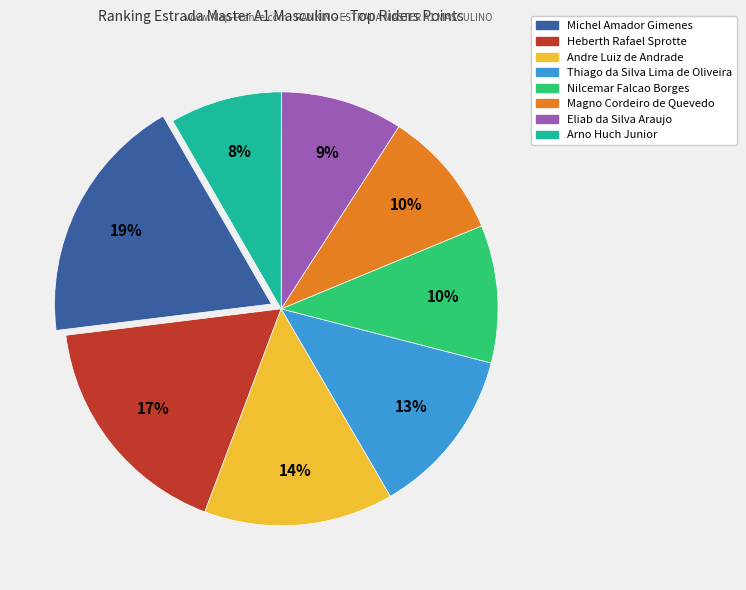

To the nearest percent, what is the difference between the Nilcemar Falcao Borges and Andre Luiz de Andrade slice percentages?

4%